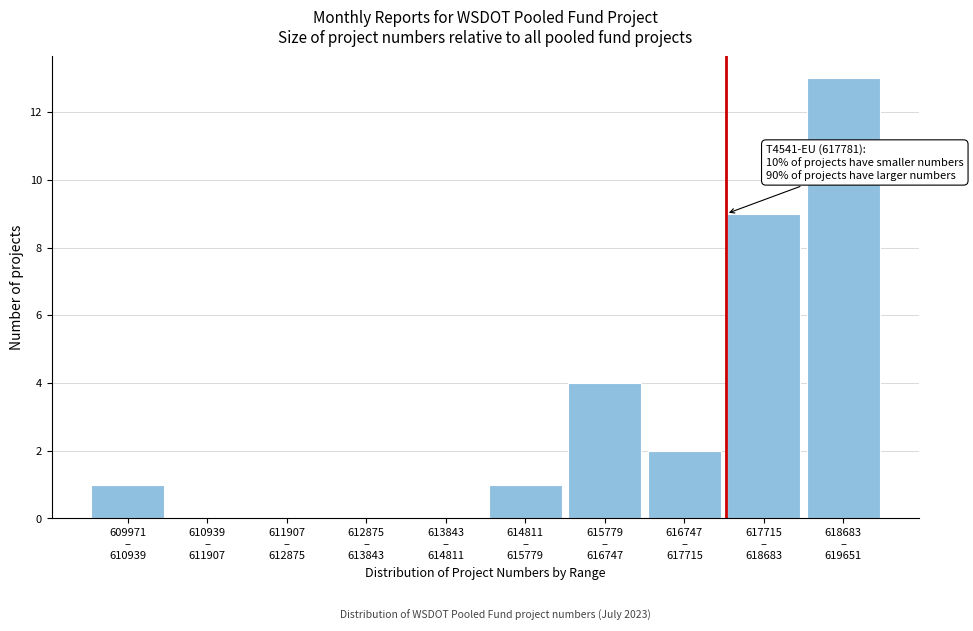

What is the sum of all values?

30